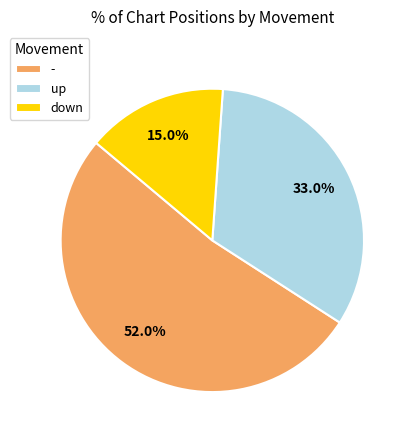

What is the largest slice in the pie chart?

-